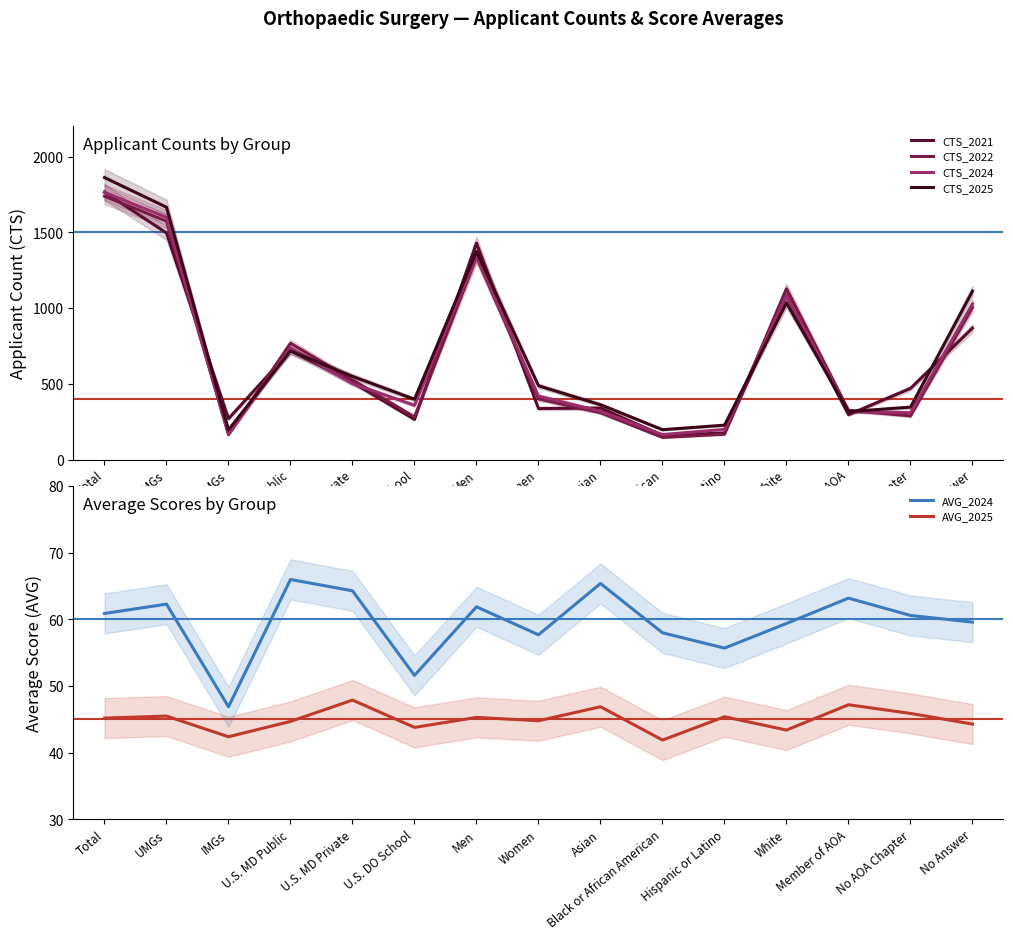

What is the maximum value shown in the chart?

1862.0